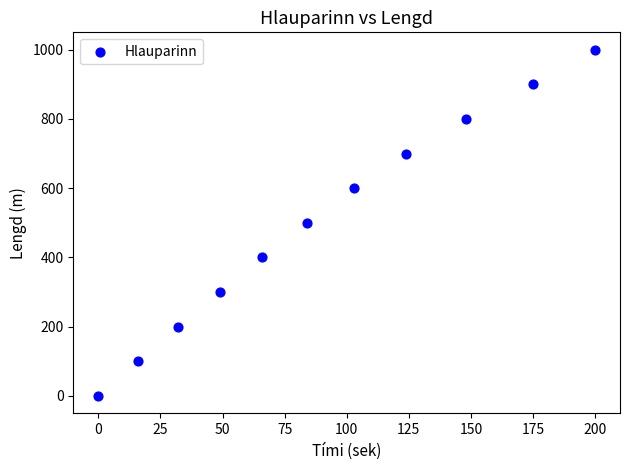

What is the average X value?

91